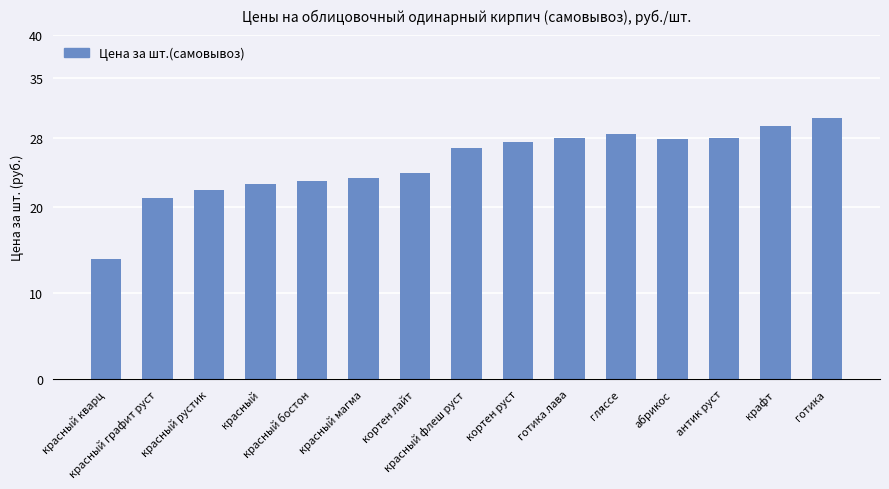

Count the number of values greater than 26.

8